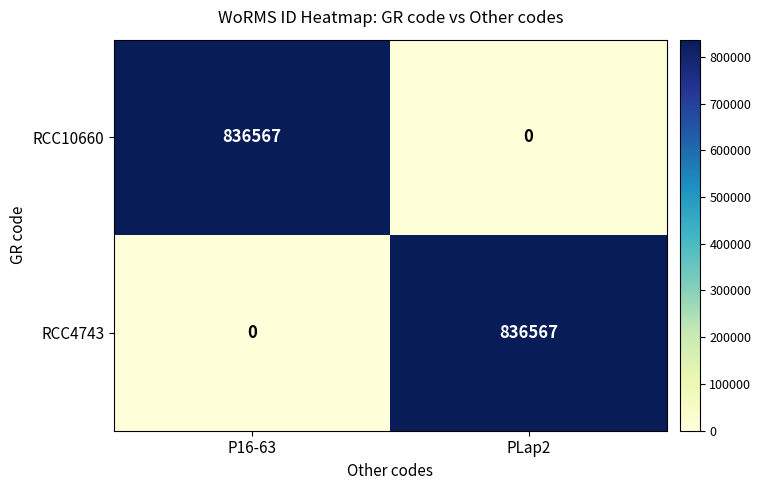

The value of RCC10660 at PLap2 is 0. True or false?

True